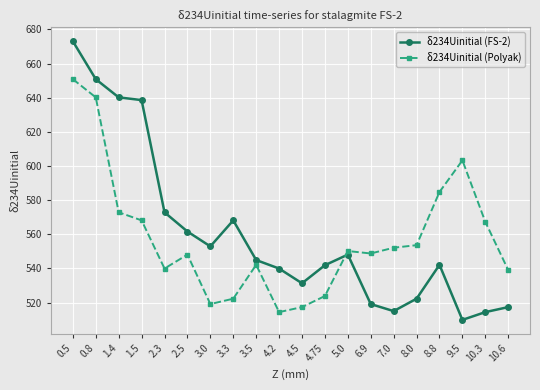

In δ234Uinitial (Polyak), how many points are higher than both neighbors (excluding endpoints)?

4